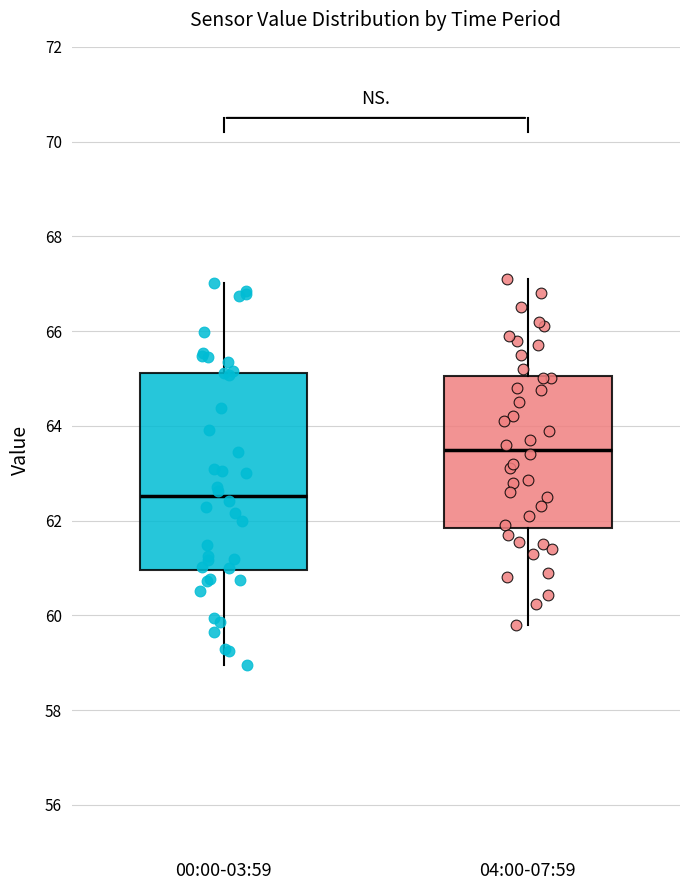

Where is the upper edge of the box for 04:00-07:59 on the y-axis? The values are not printed on the chart, so give them approximately, as read against the axis.

65.0